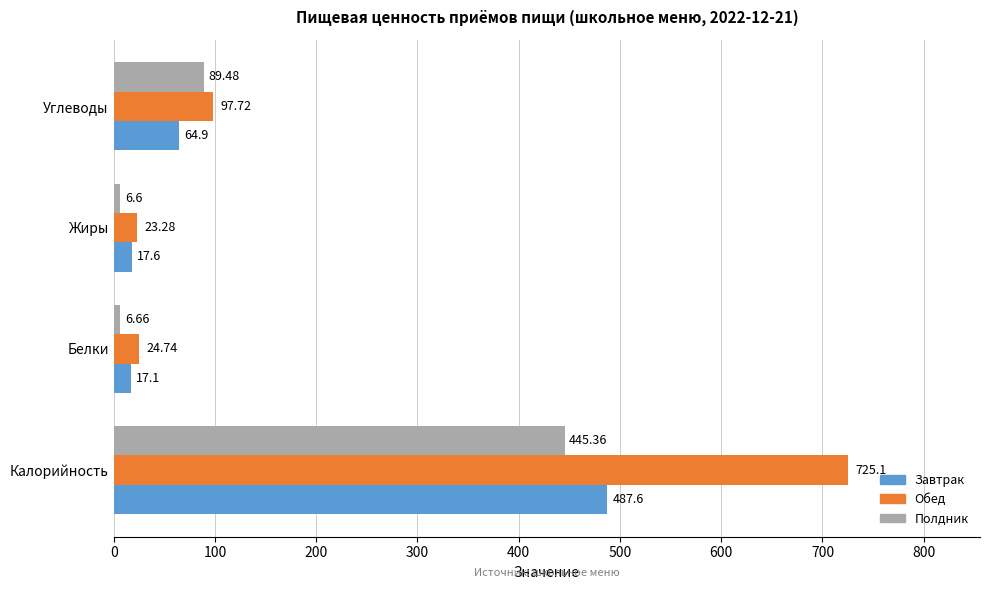

What is the minimum value for Обед?

23.3